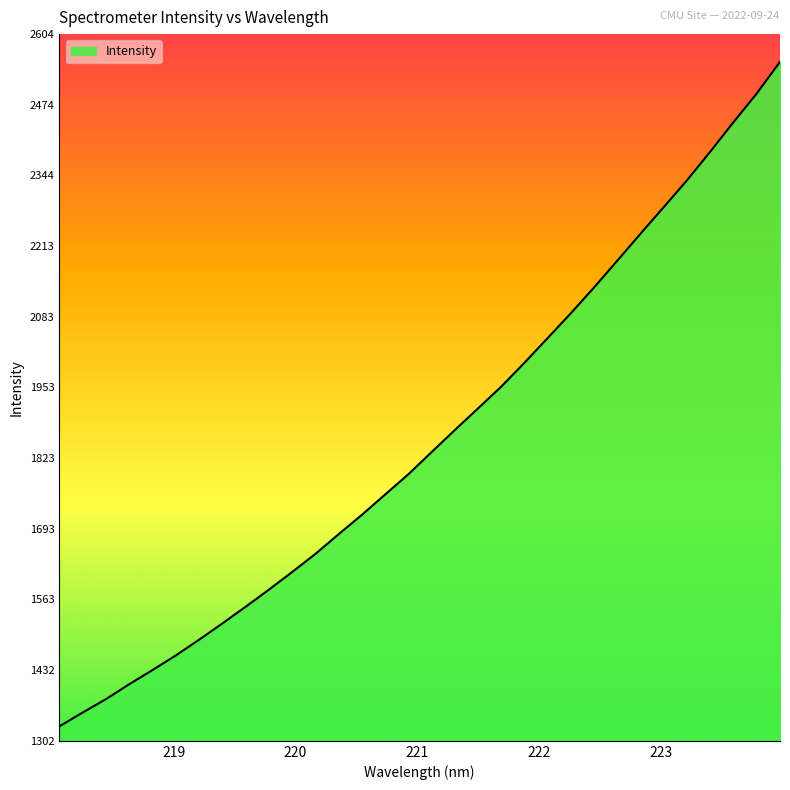

What is the greatest value displayed?

2553.5